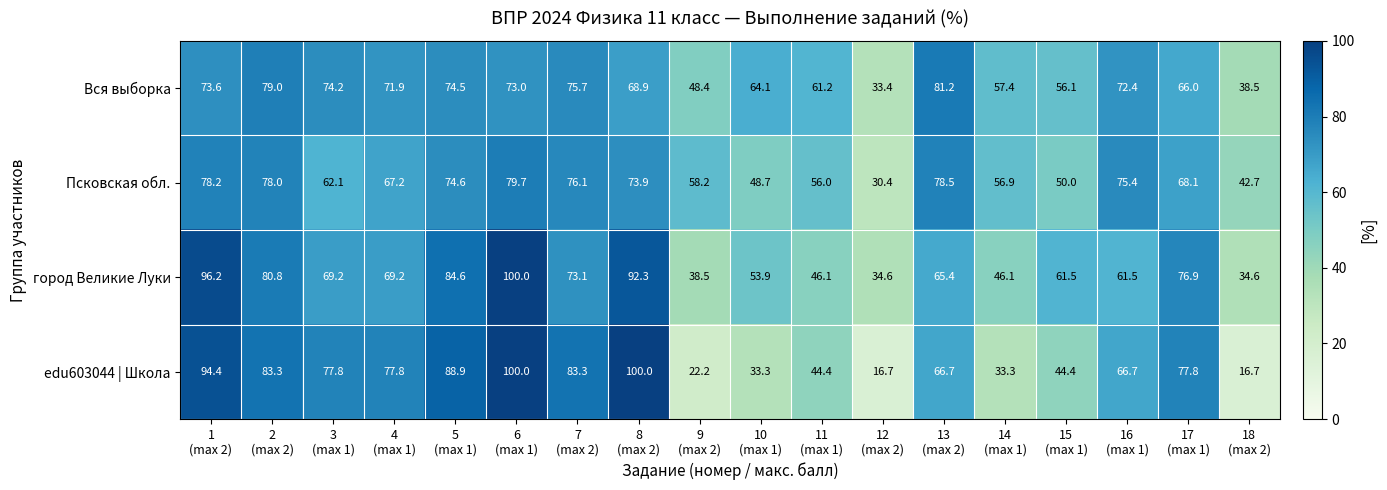

Which series has the largest total across all categories?

город Великие Луки